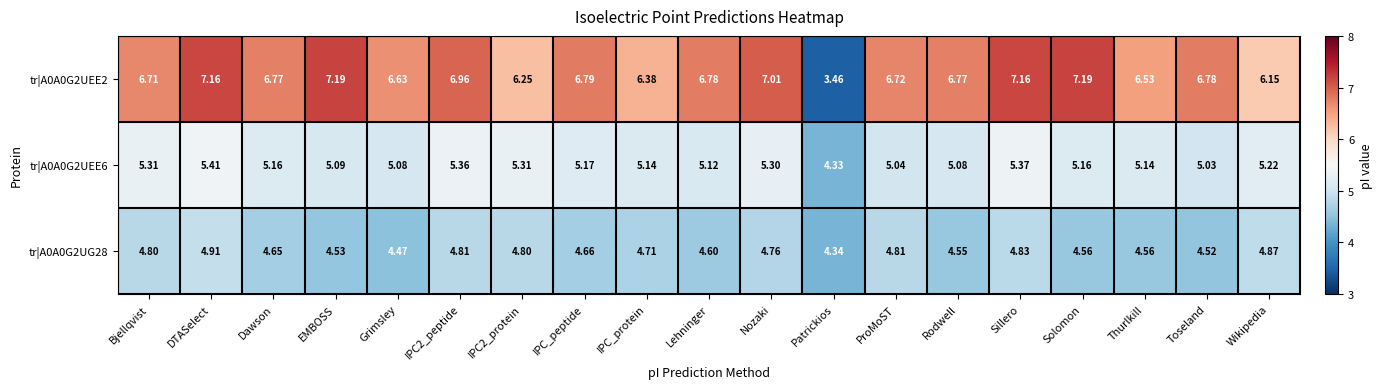

Is the value of tr|A0A0G2UEE6 at Patrickios greater than the value of tr|A0A0G2UEE2 at Solomon?

No